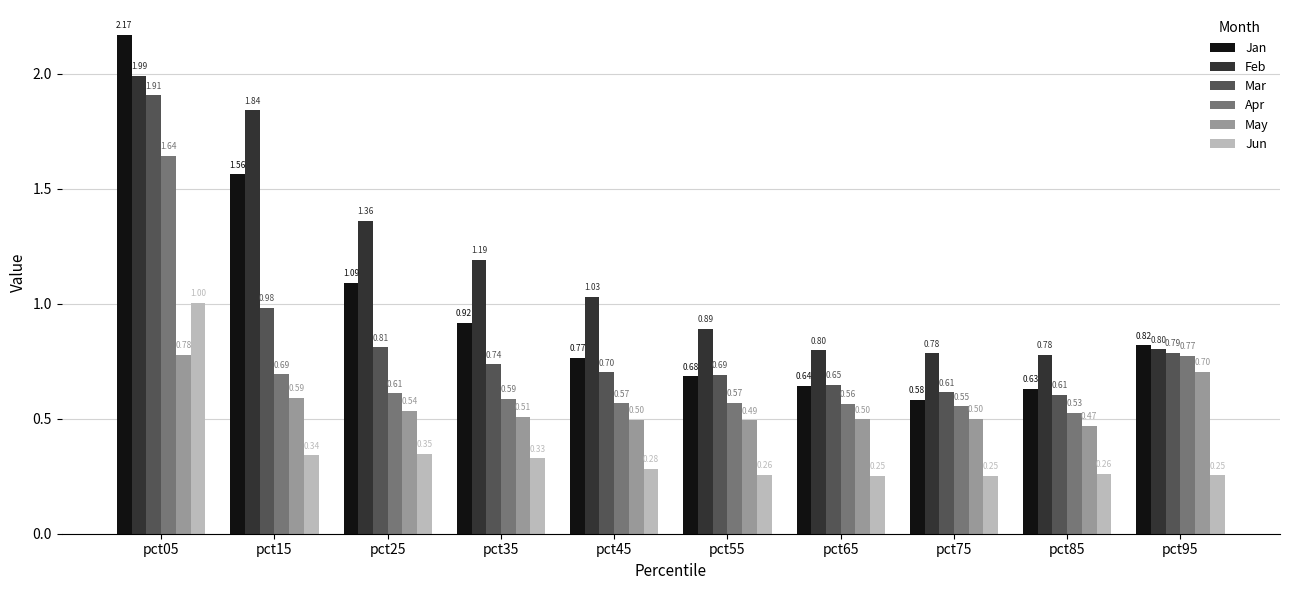

What is the sum of the Jun values at pct85 and pct65?

0.5